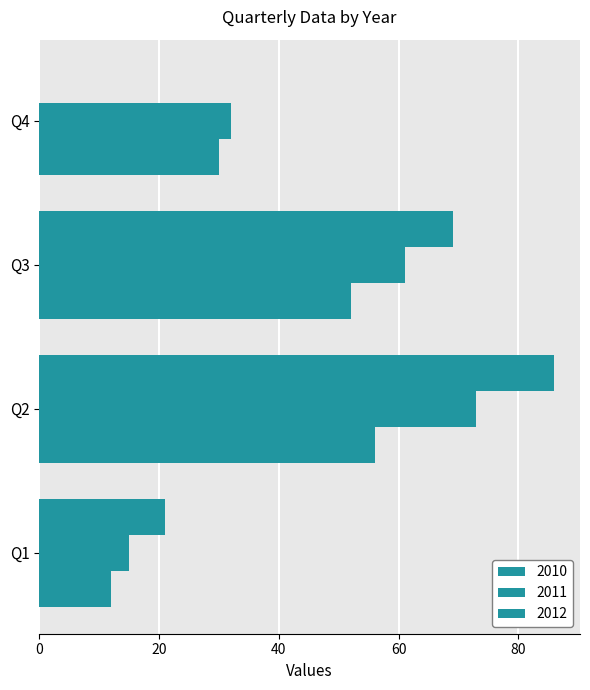

At which label is 2011 closest to 44?

Q4